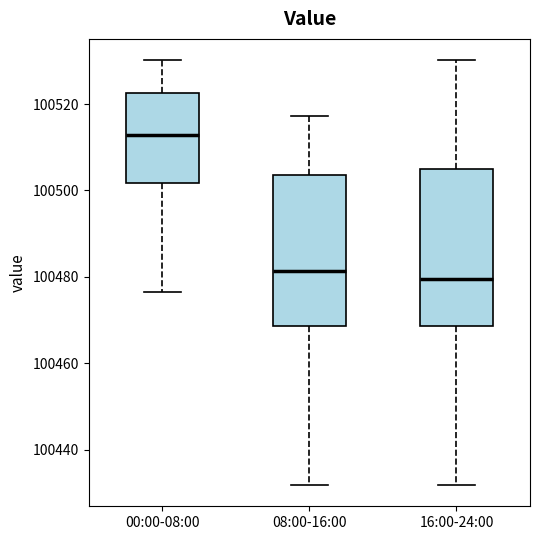

Reading left to right, read every box against the y-axis: the position of its median line, the range the box covers, and the ends of its whiskers. The values are not printed on the chart, so give them approximately, as read against the axis.

00:00-08:00: median 100512, box 100502 to 100522, whiskers 100476 to 100530
08:00-16:00: median 100482, box 100468 to 100504, whiskers 100432 to 100518
16:00-24:00: median 100480, box 100468 to 100506, whiskers 100432 to 100530